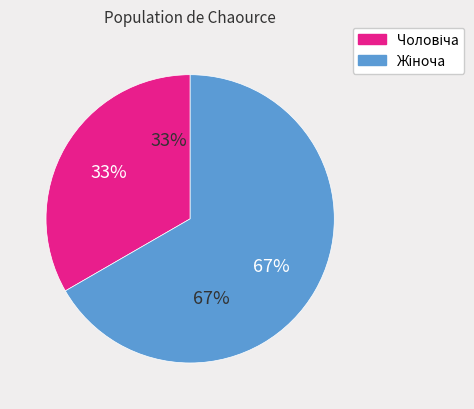

To the nearest percent, what is the combined percentage of Чоловіча and Жіноча?

100%